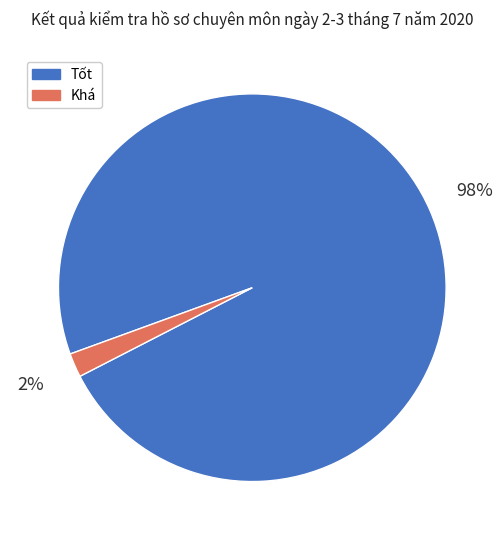

How many segments does this pie chart have?

2